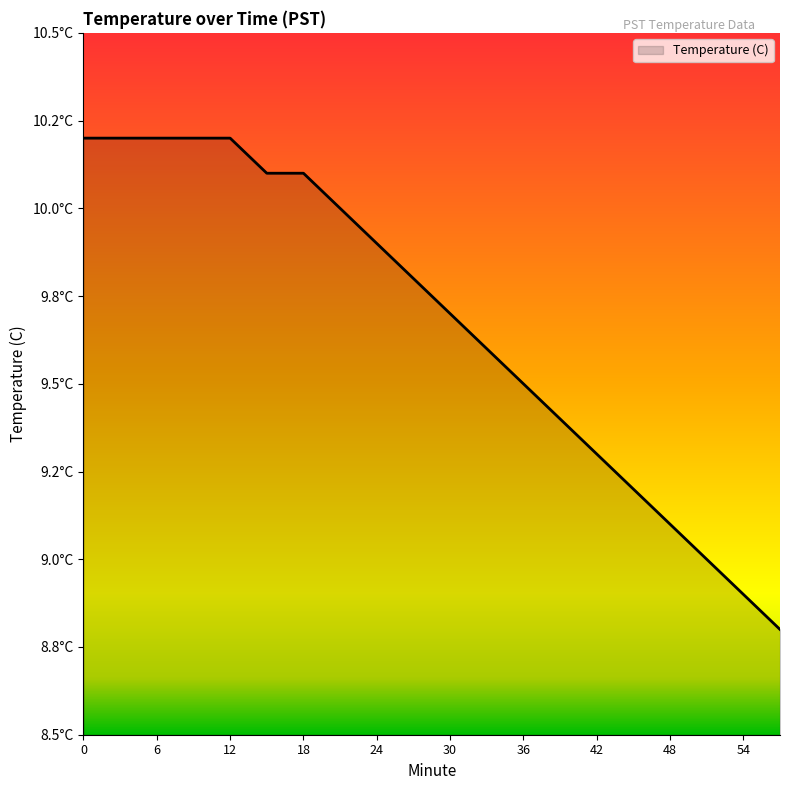

Is this an area chart (filled region under the line)?

Yes